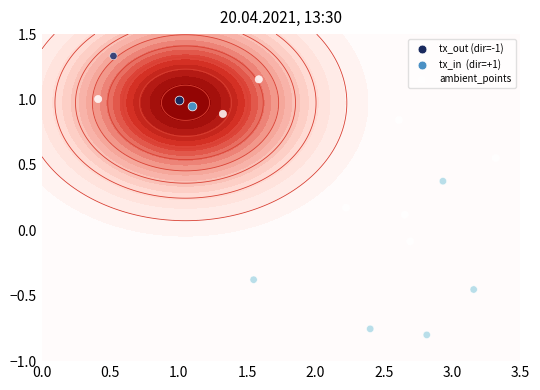

What is the maximum value shown in the chart?

1.3